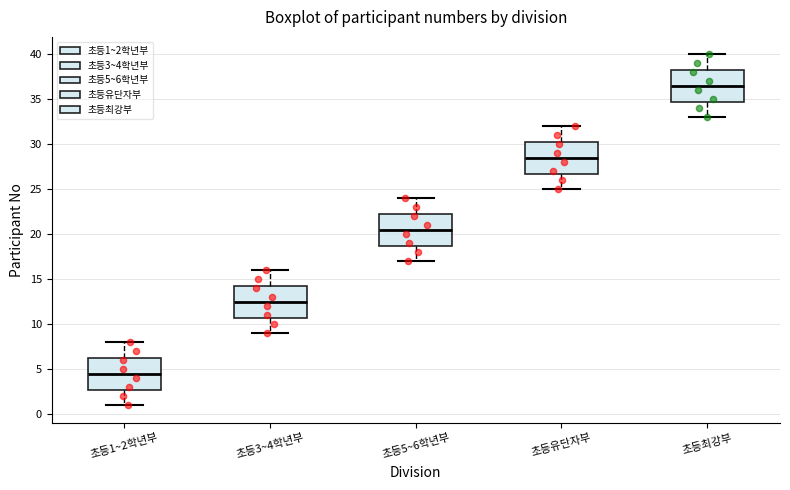

Which box's median line is the lowest?

초등1~2학년부